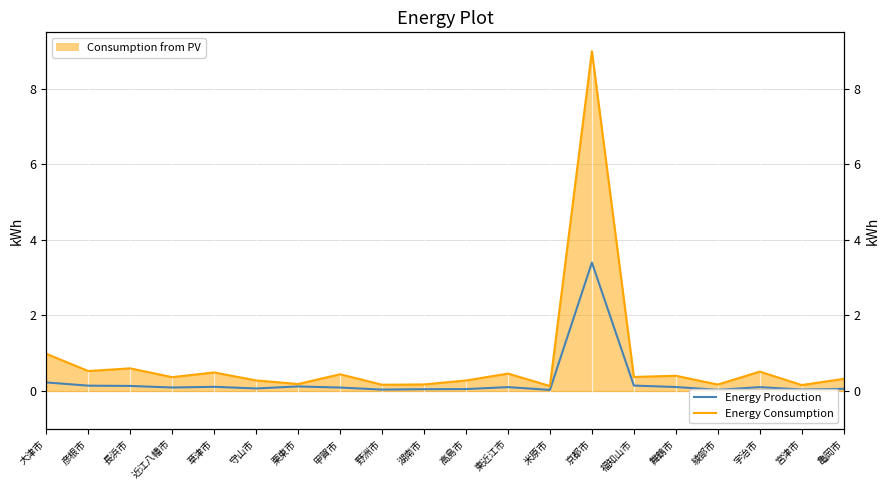

Which has a higher value, 亀岡市 or 湖南市?

亀岡市